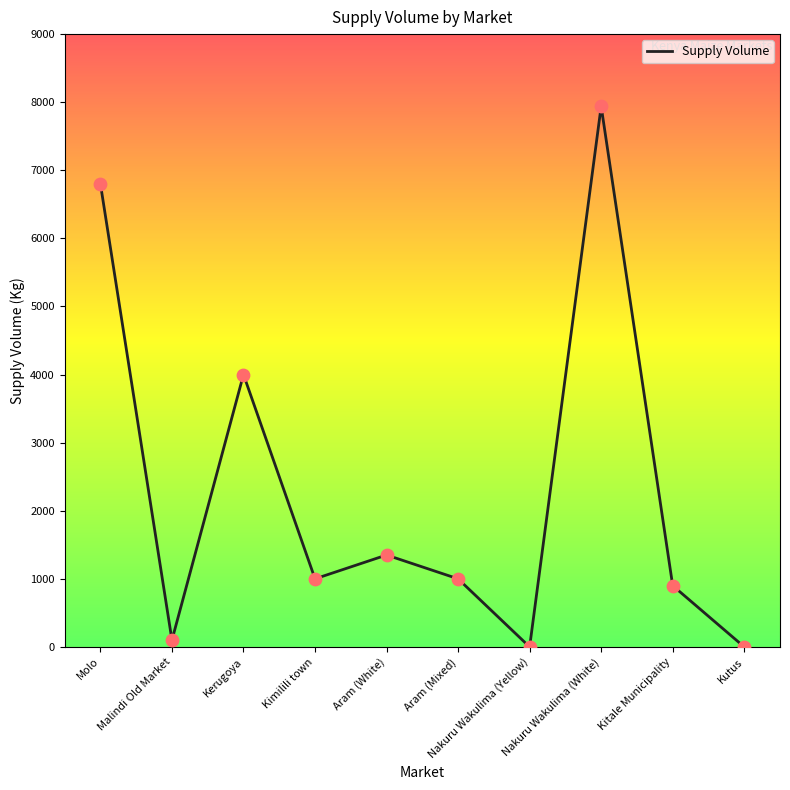

Between Nakuru Wakulima (White) and Kimilili town, which is larger?

Nakuru Wakulima (White)